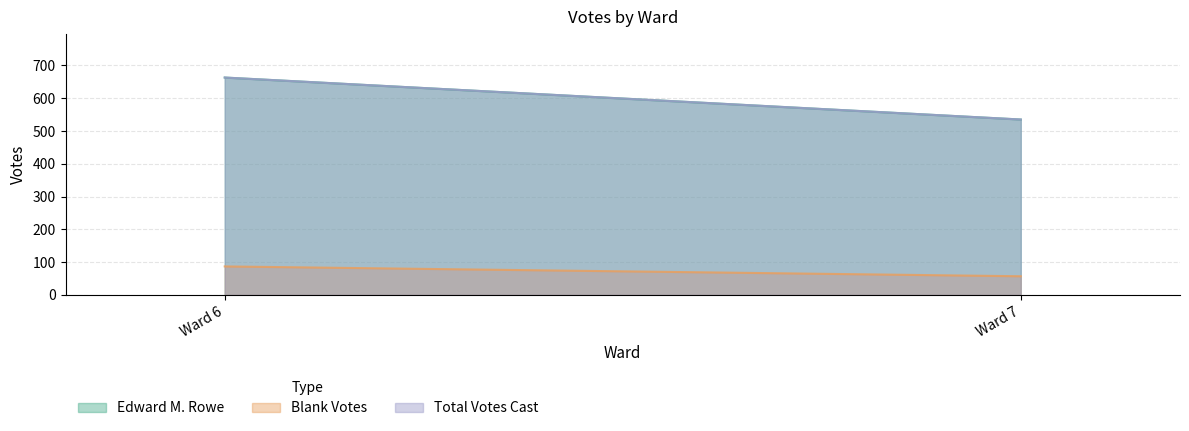

What is the greatest value displayed?

663